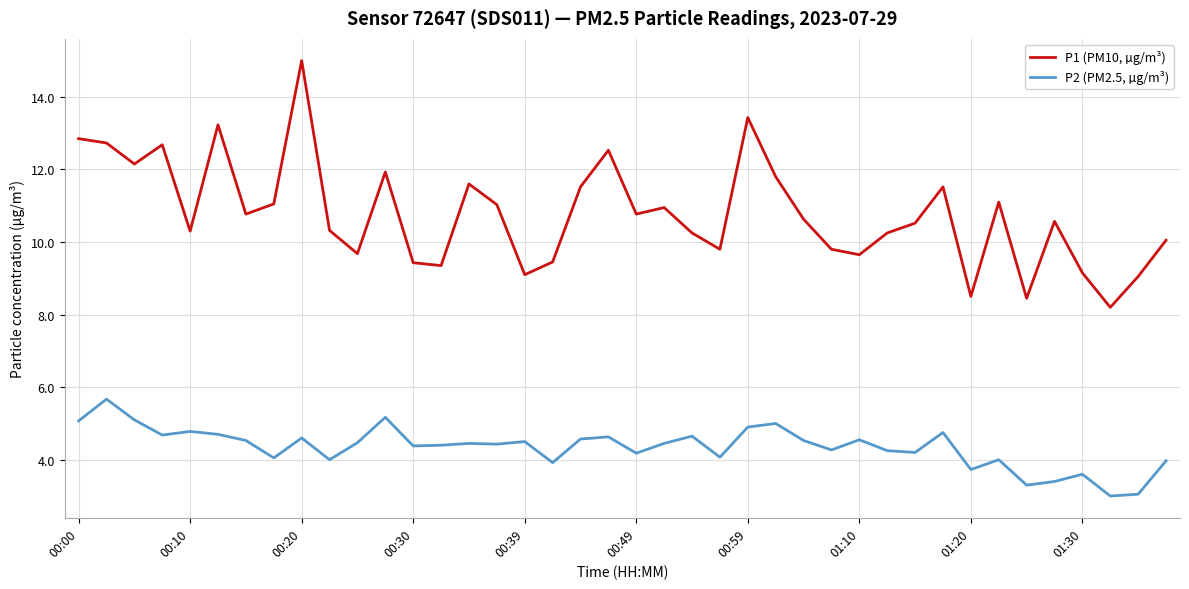

True or false: P2 (PM2.5, µg/m³) and P1 (PM10, µg/m³) cross at least once.

False